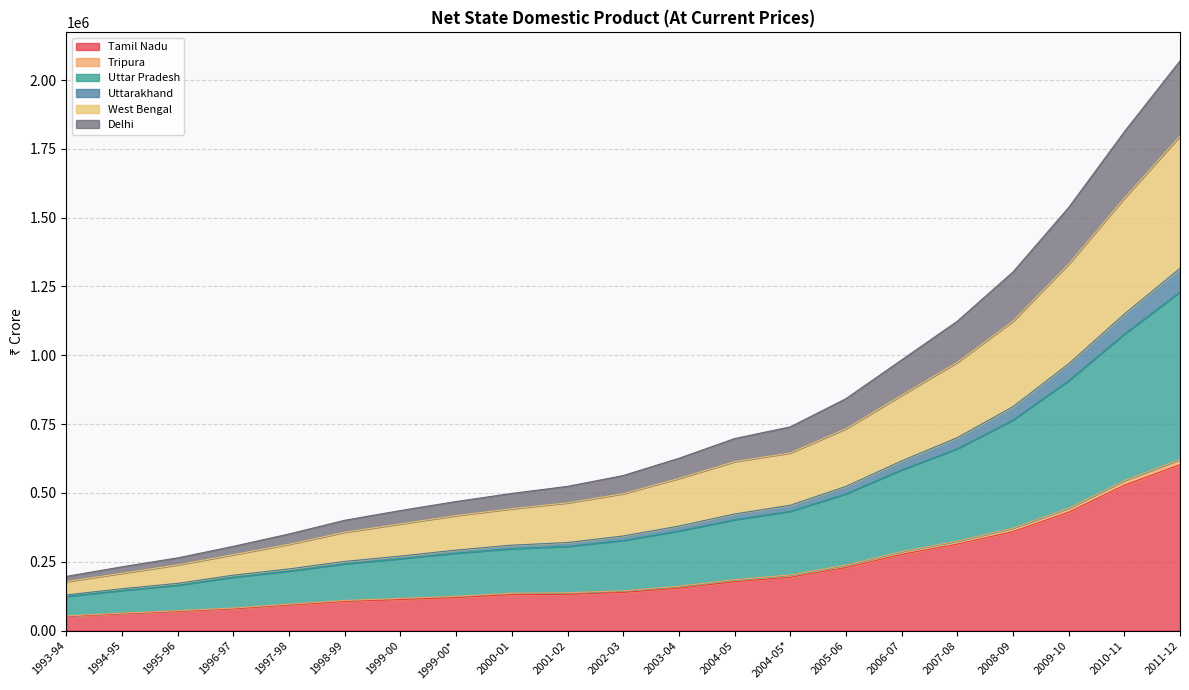

Does the chart have visible grid lines?

Yes